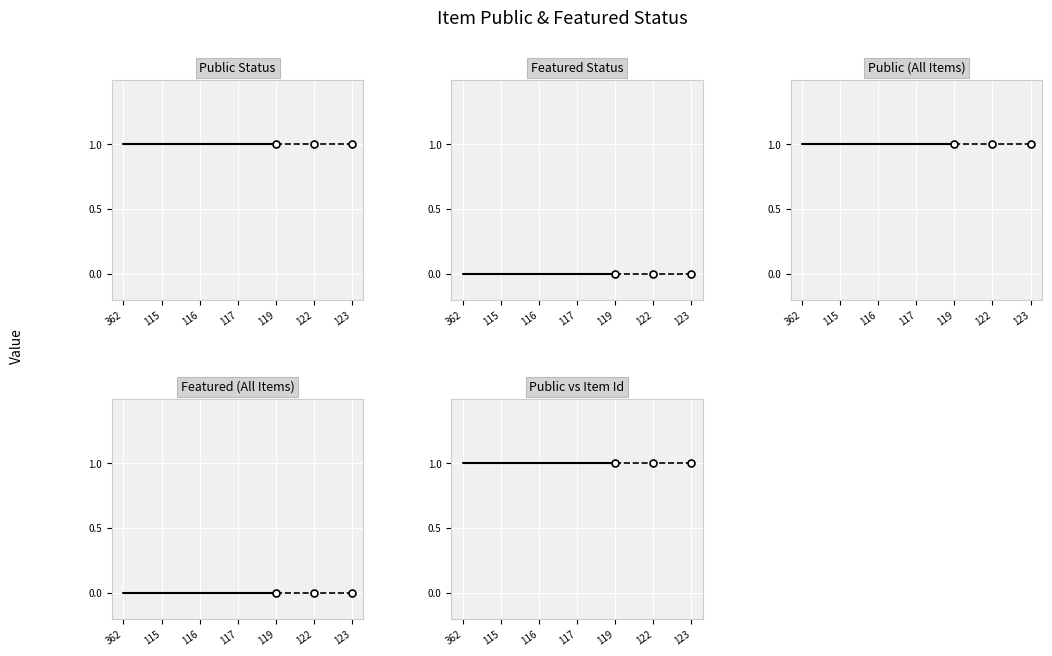

What are all the series names shown in the legend?

public, featured